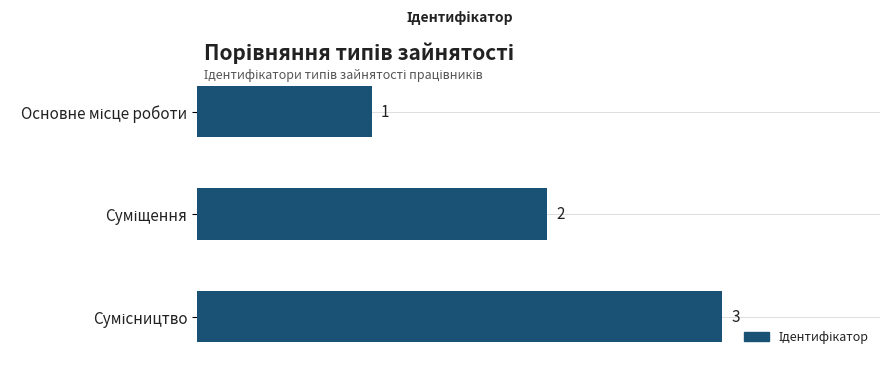

Does the chart contain any negative values?

No